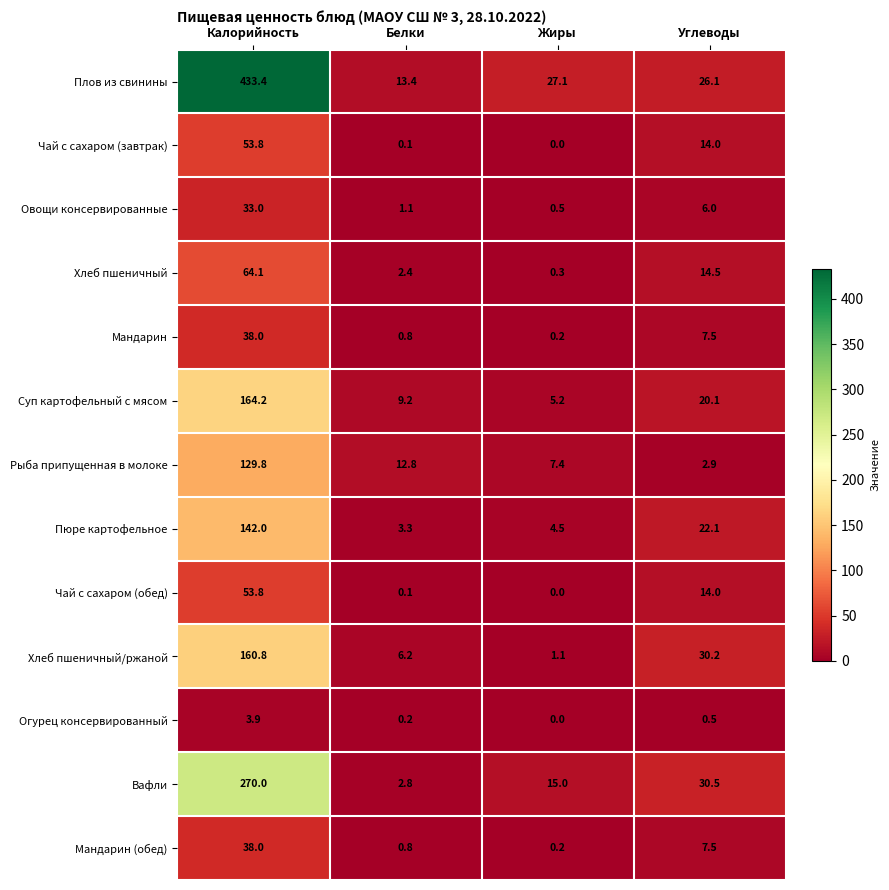

True or false: Рыба припущенная в молоке has a value of 12.8 at Белки.

True